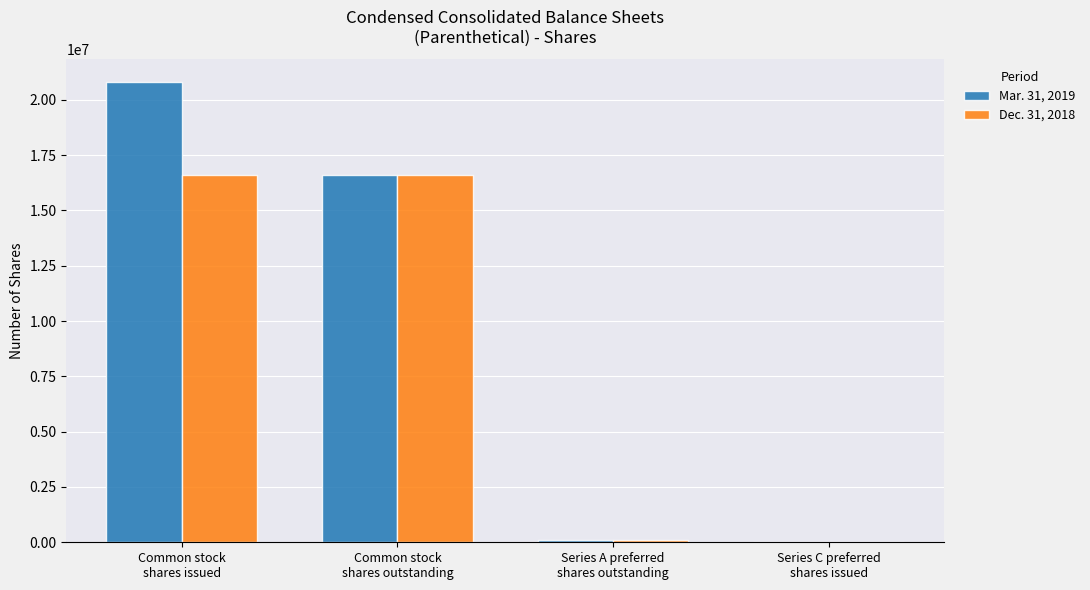

What is the greatest value displayed?

20790029